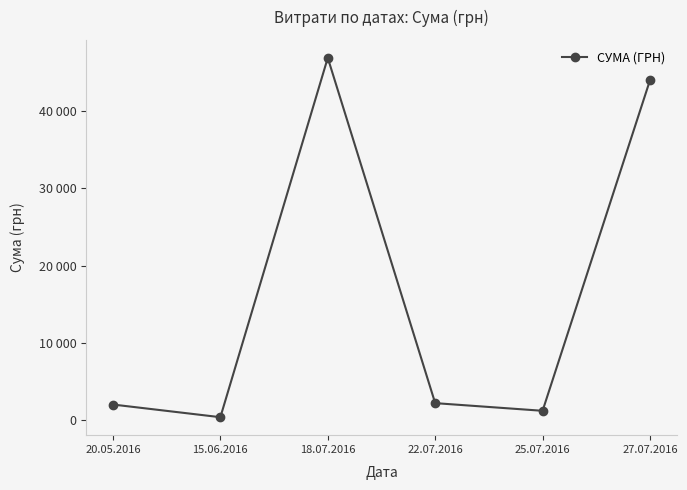

Is this an area chart (filled region under the line)?

No